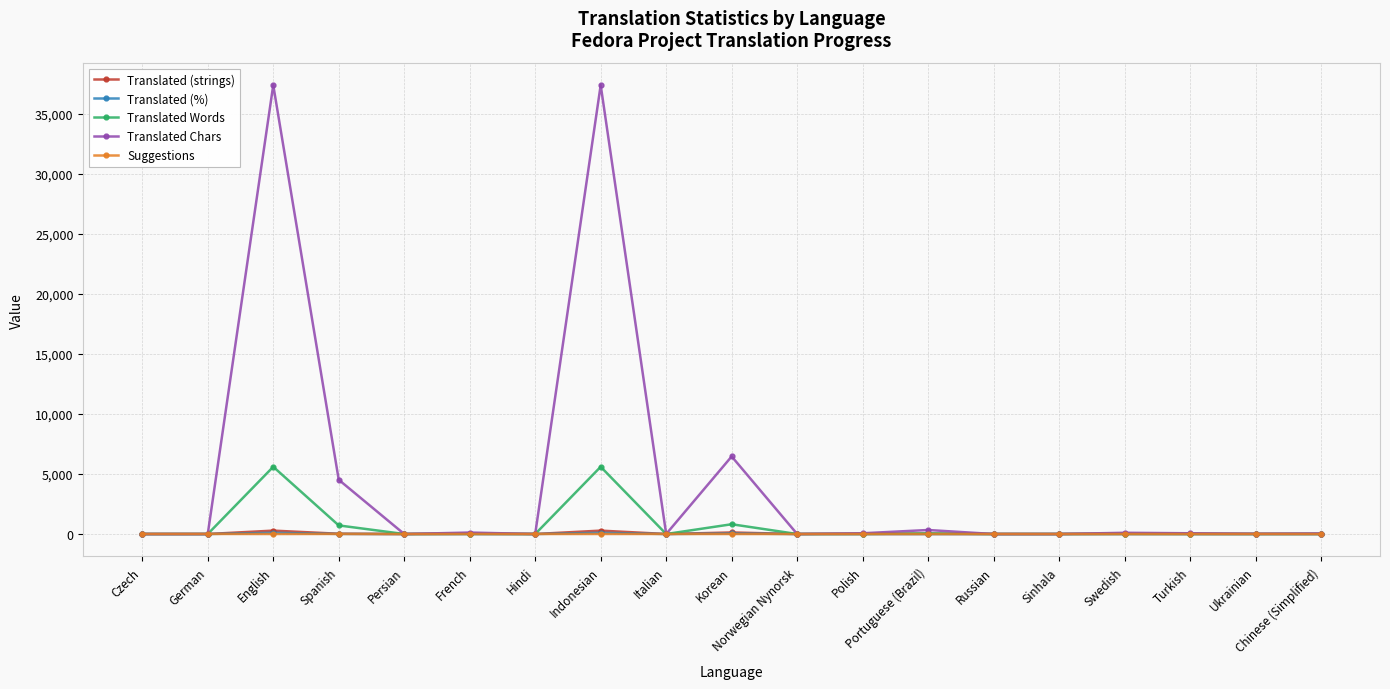

Which series has the largest total across all categories?

Translated Chars